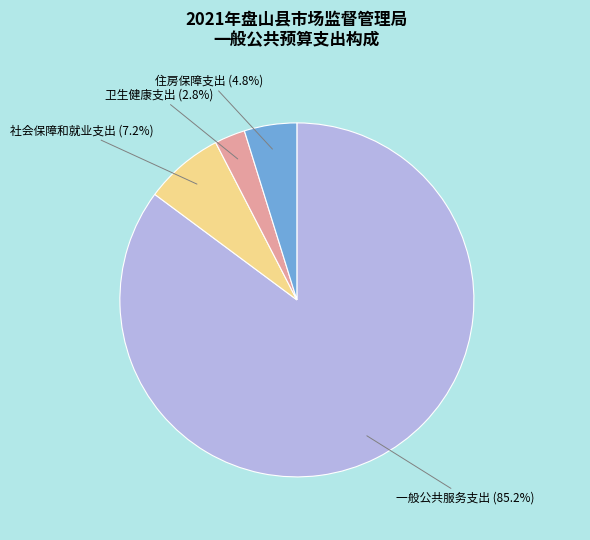

The 一般公共服务支出 slice represents 85% of the pie. True or false?

True